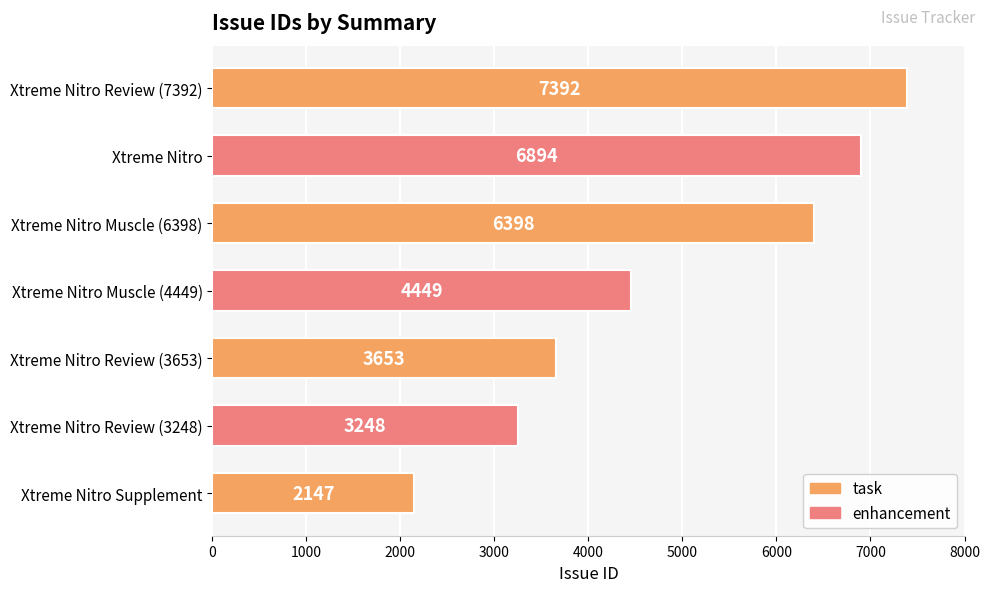

What is the average value?

4883